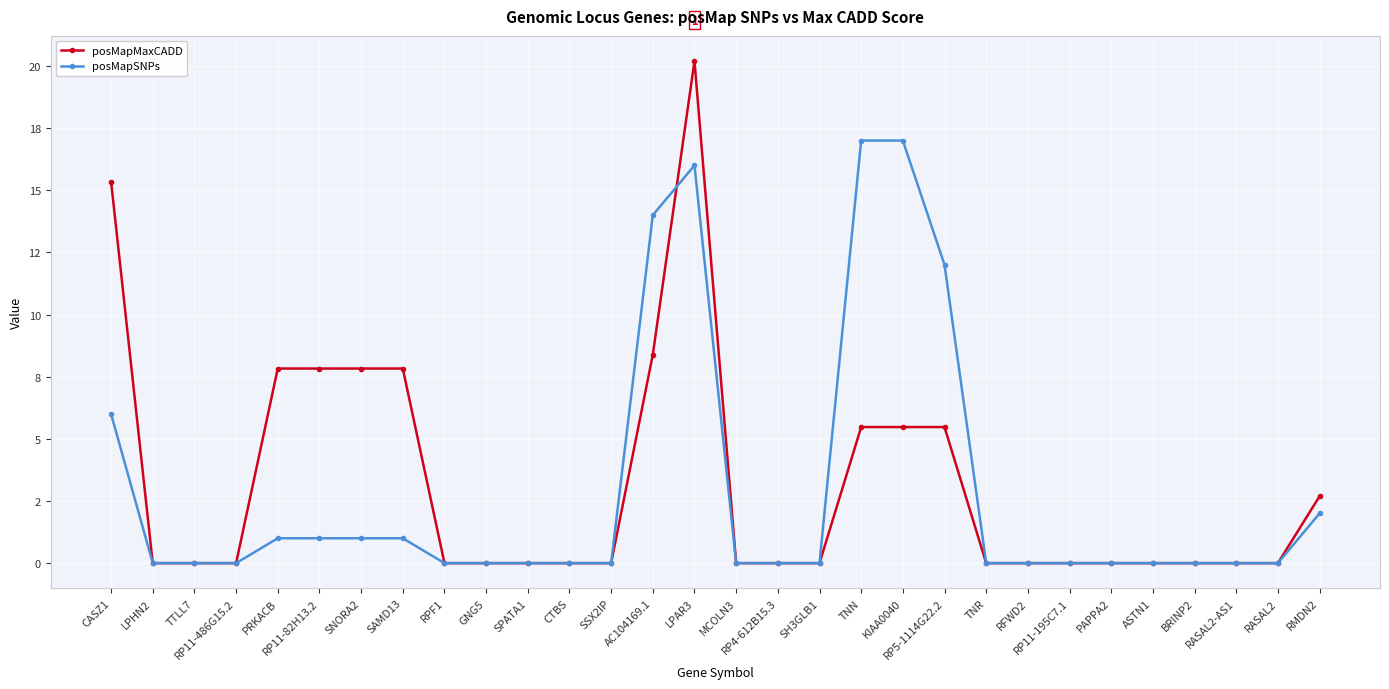

What is the maximum value for posMapMaxCADD?

20.2